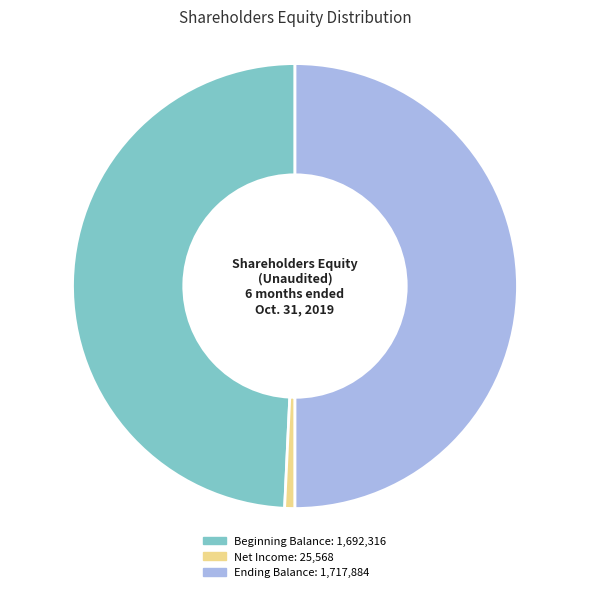

To the nearest percent, what is the difference between the Ending Balance and Beginning Balance slice percentages?

1%